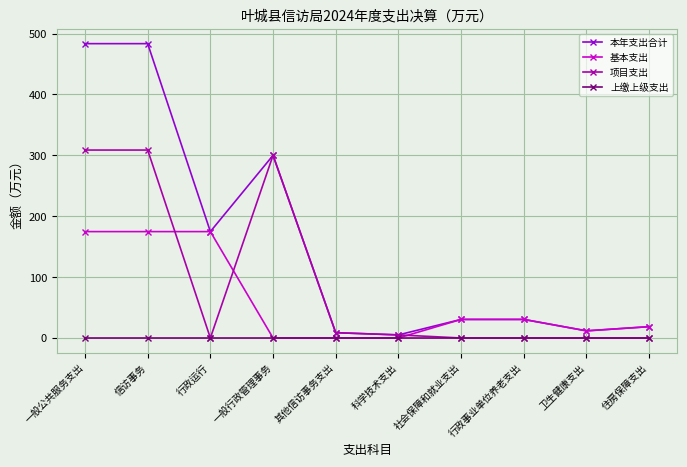

What is the difference between the highest and lowest values at 住房保障支出?

18.6